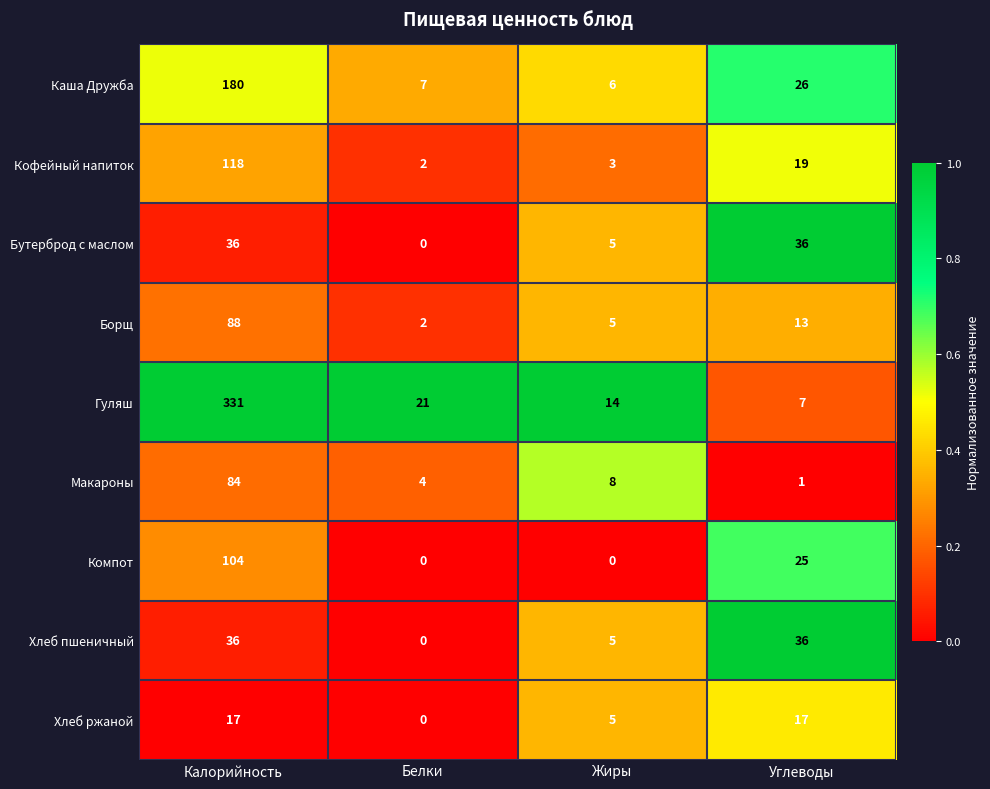

Where is Борщ nearest to the value 45?

Углеводы